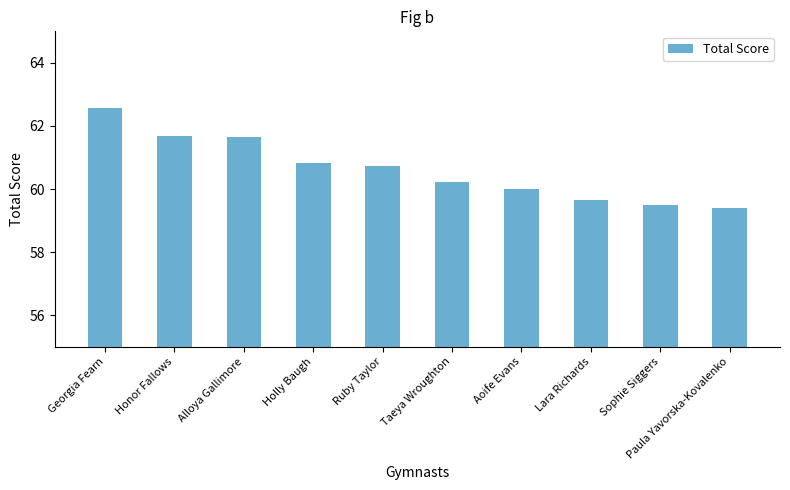

What is the label of the 9th bar from the right?

Honor Fallows